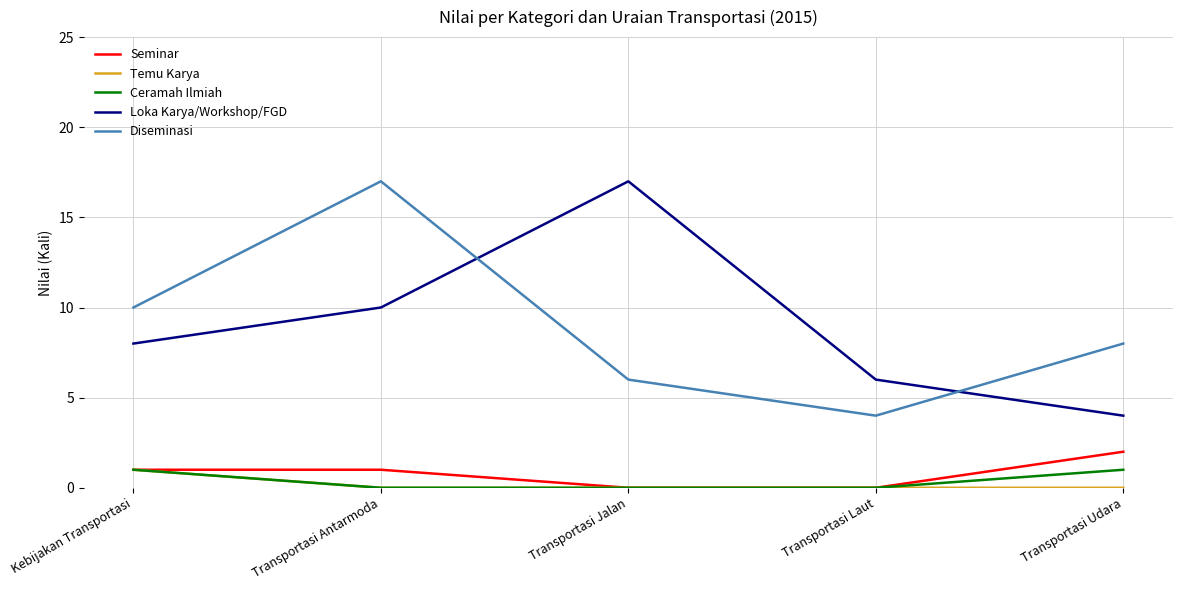

How many lines are shown in the chart?

5